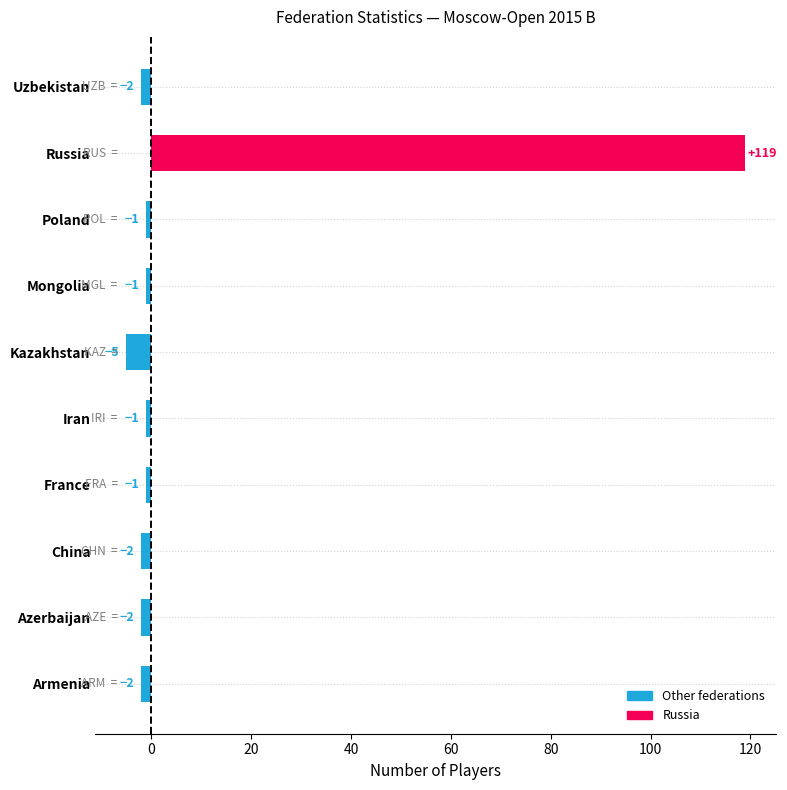

Read the value at Poland.

-1